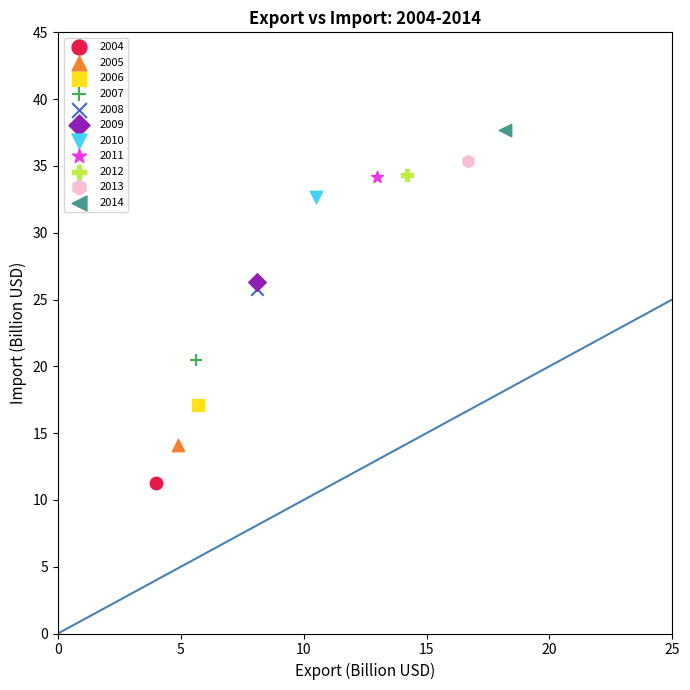

Which series contains the highest Y value?

2014